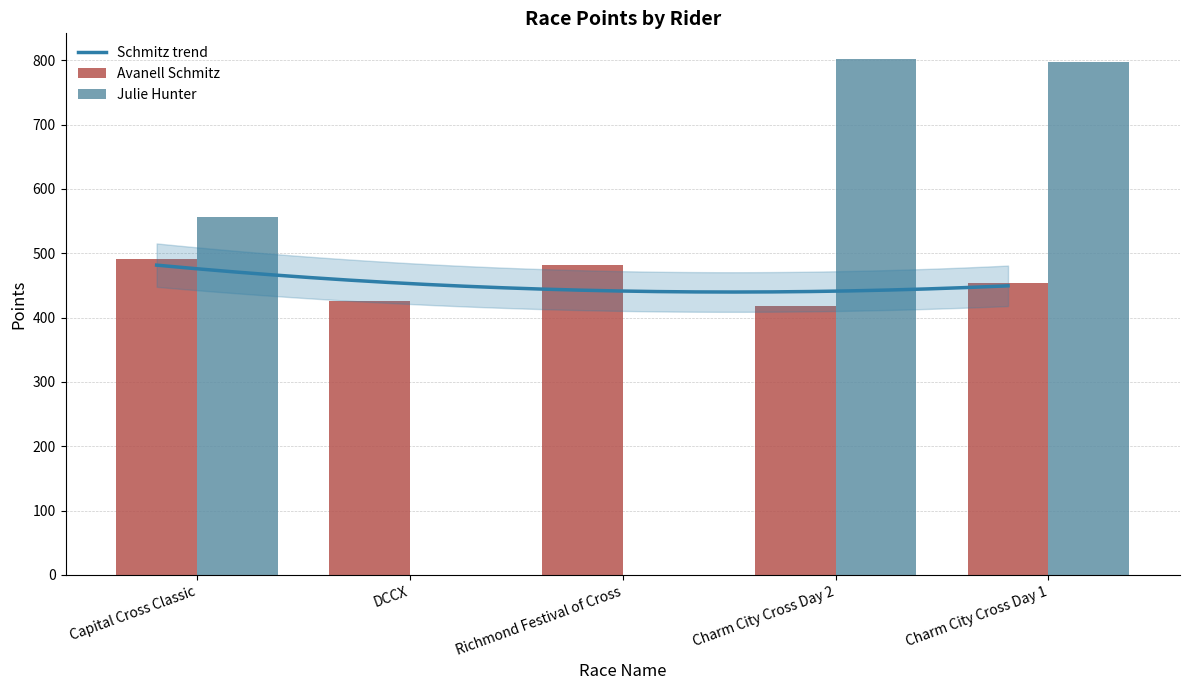

The chart shows a value of 482.4 at Richmond Festival of Cross. True or false?

True